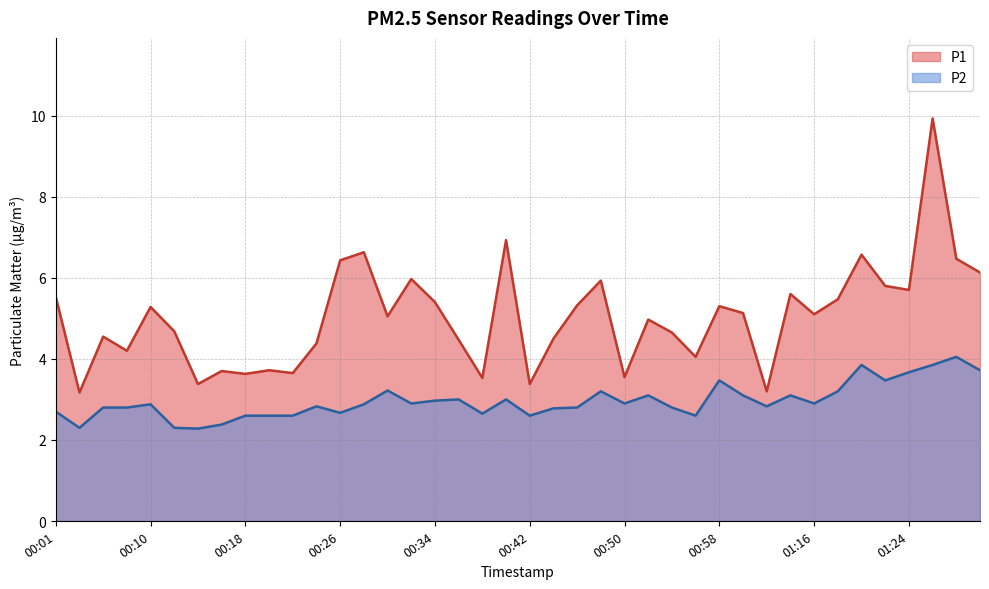

Is it true that P1 equals 5.1 at 00:16?

False